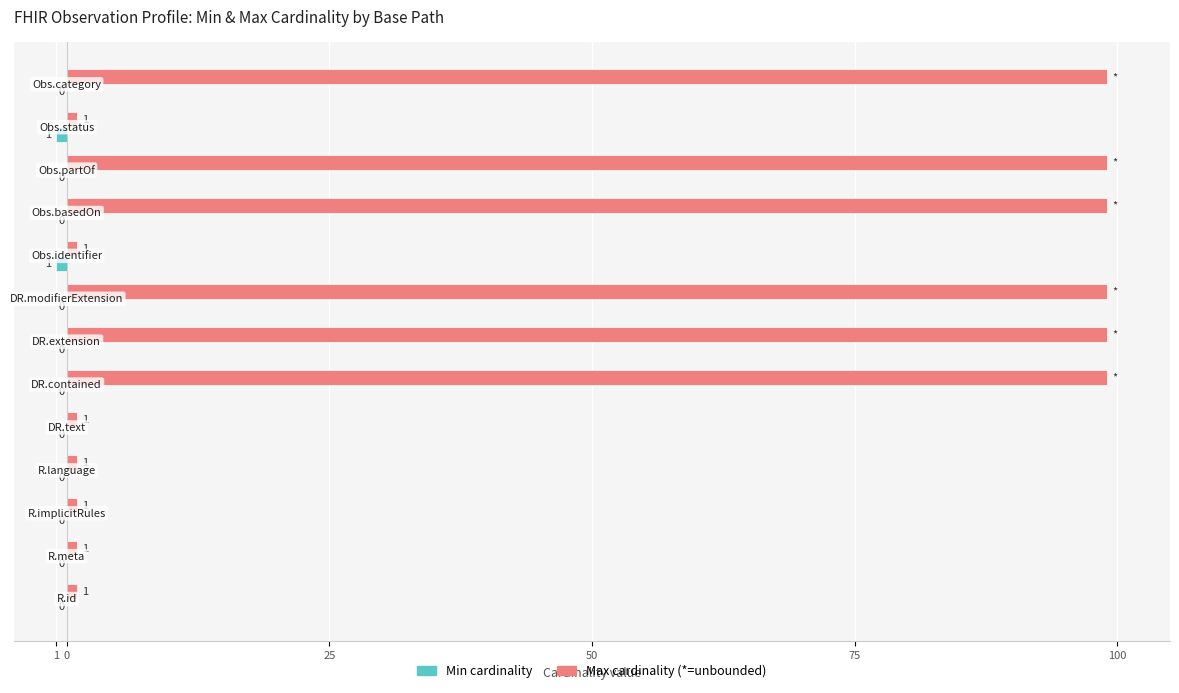

How many distinct data groups are displayed?

2